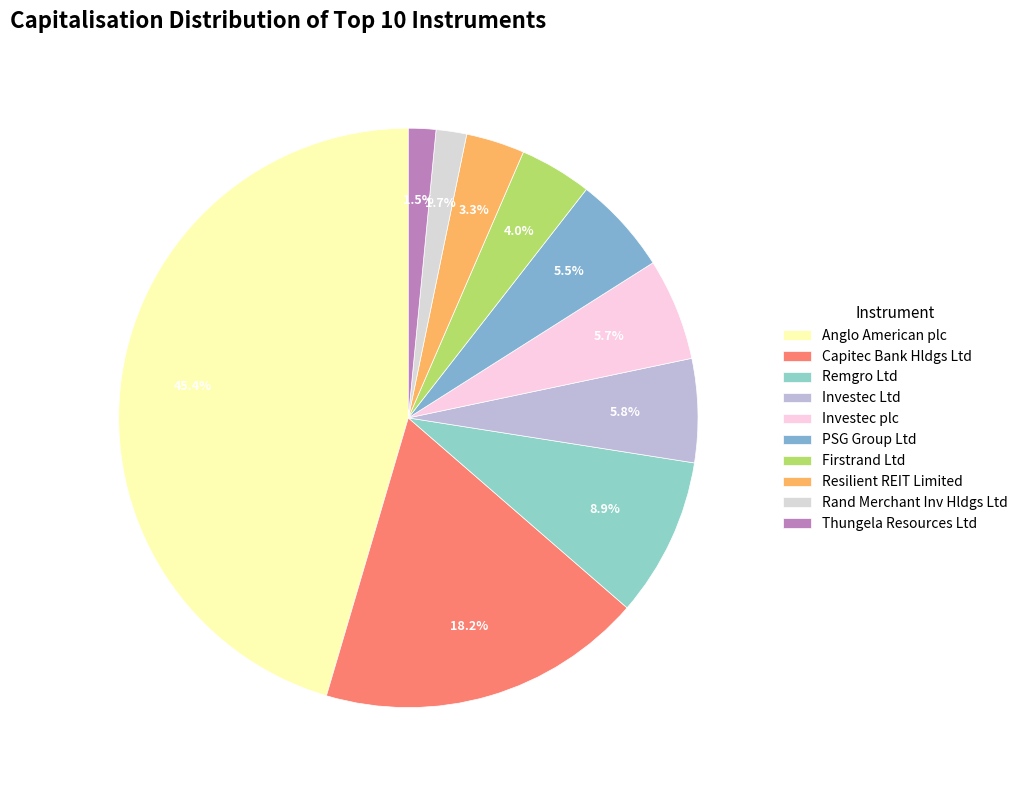

What portion of the pie excludes Capitec Bank Hldgs Ltd?

81.8%